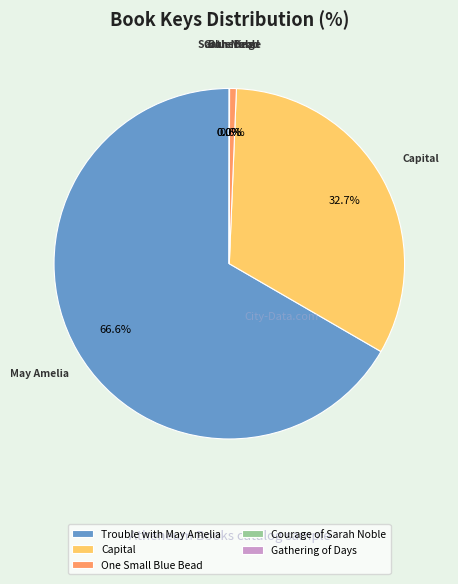

Is there any slice that represents more than half of the pie?

Yes